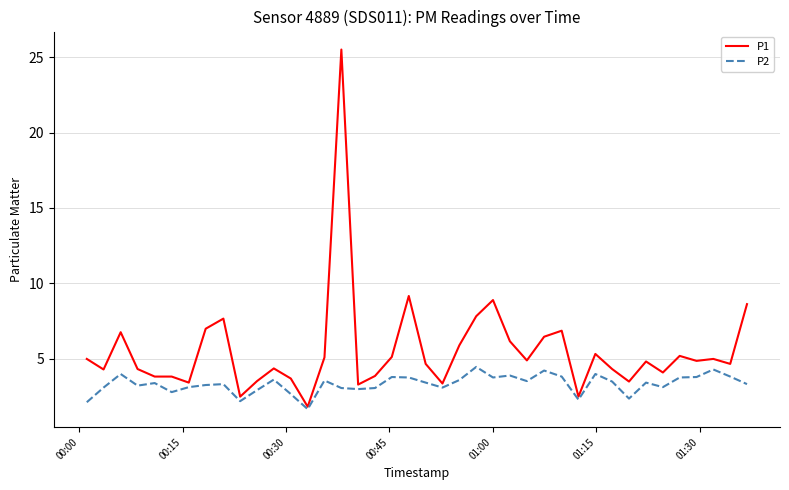

Does the chart have visible grid lines?

Yes